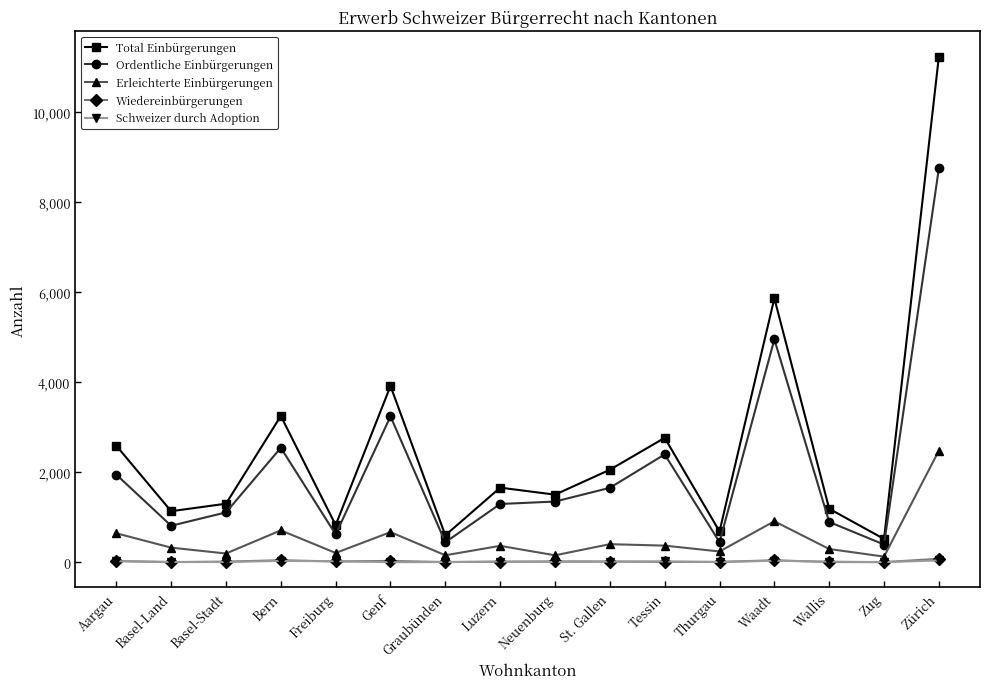

At which category is the sum across all series the highest?

Zürich